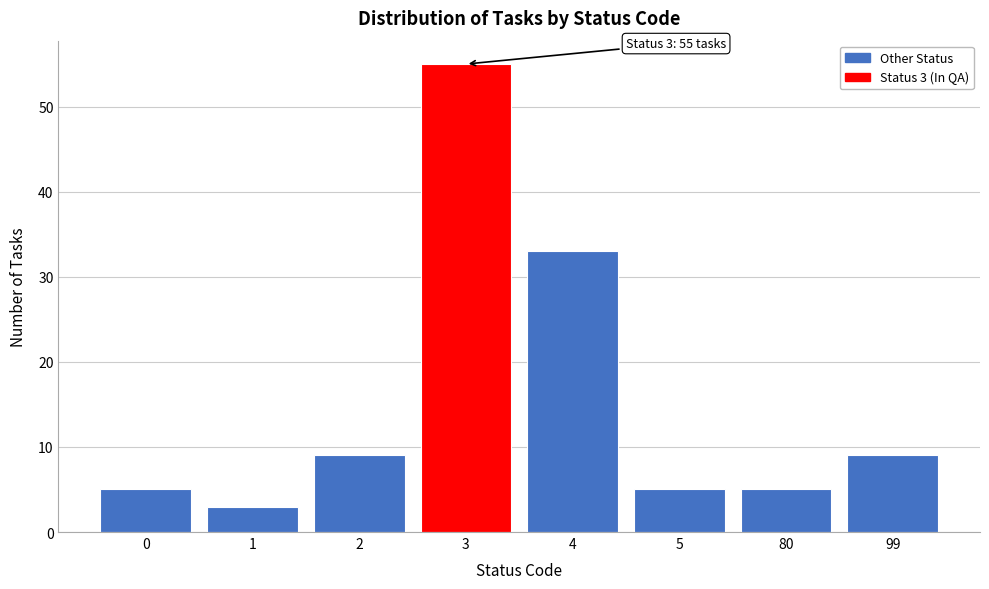

Reading left to right, transcribe all the data shown in this chart.

5	3	9	55	33	5	5	9